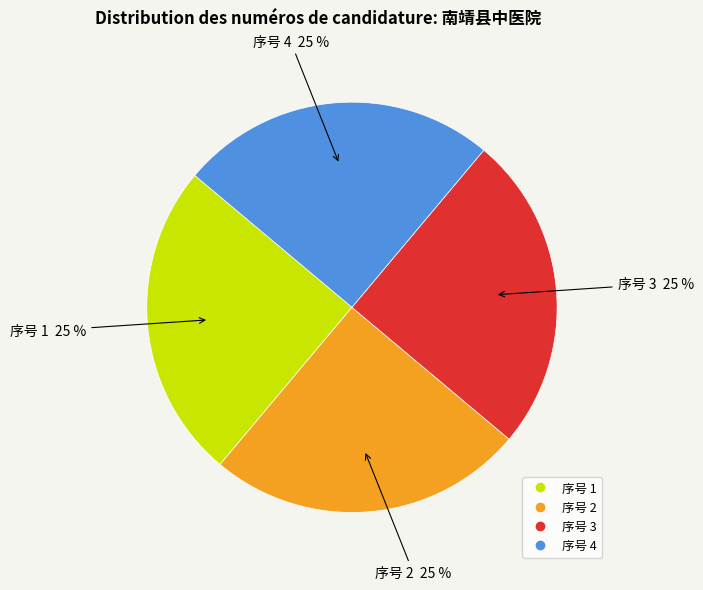

To the nearest percent, what is the average slice percentage?

25%